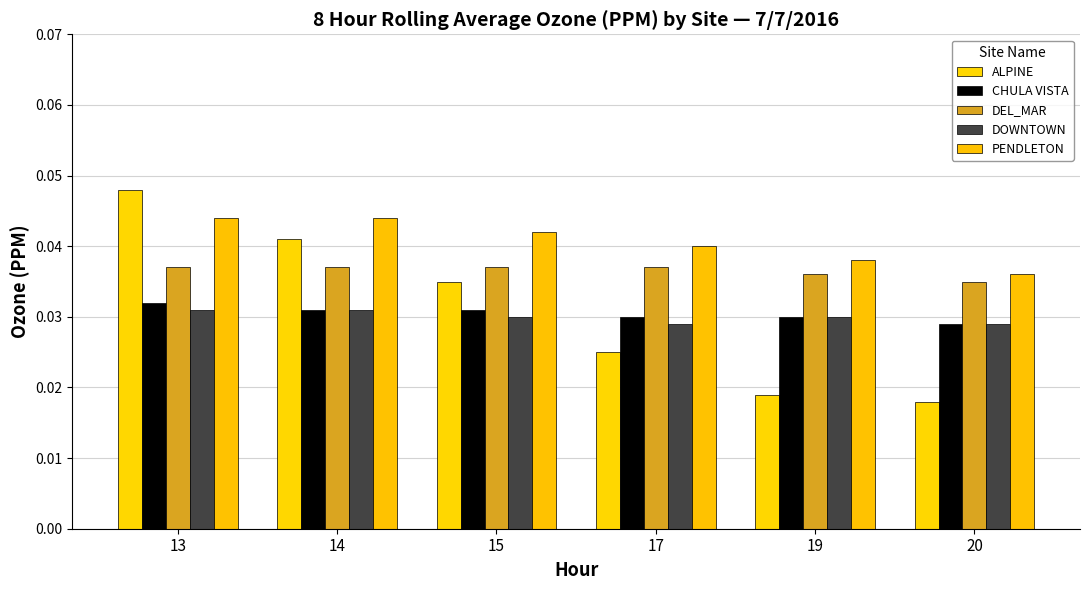

What is the sum of all CHULA VISTA values?

0.2